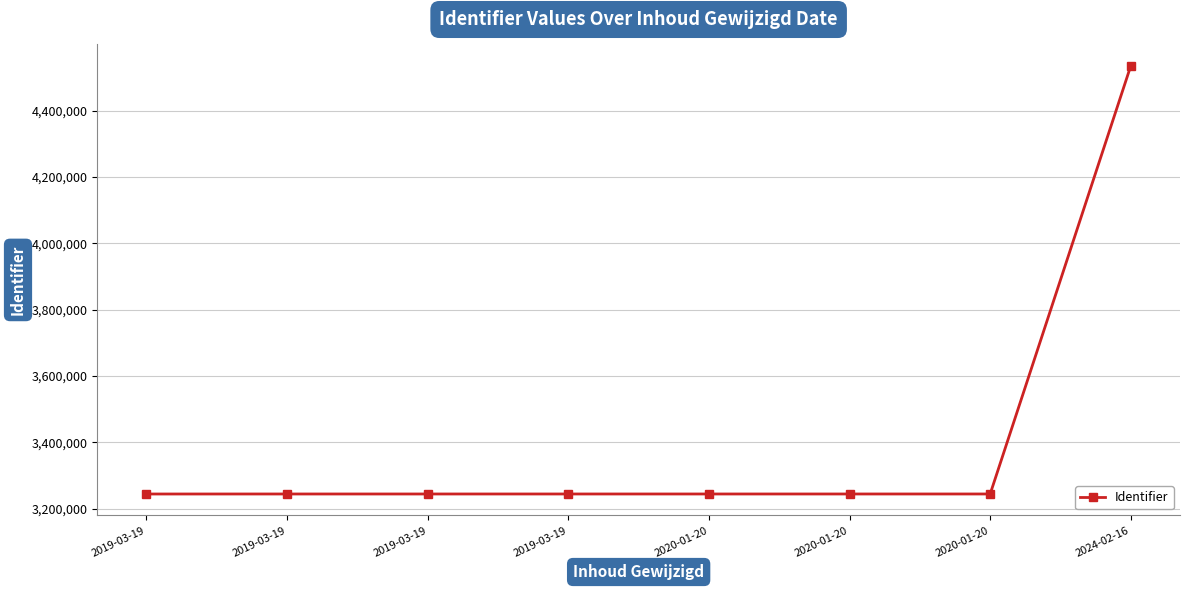

How many lines are shown in the chart?

1